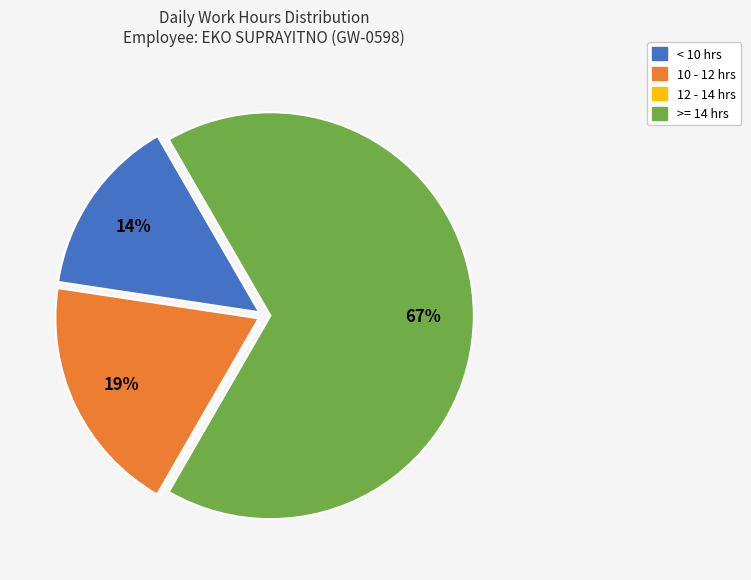

Which slice is the largest?

>= 14 hrs